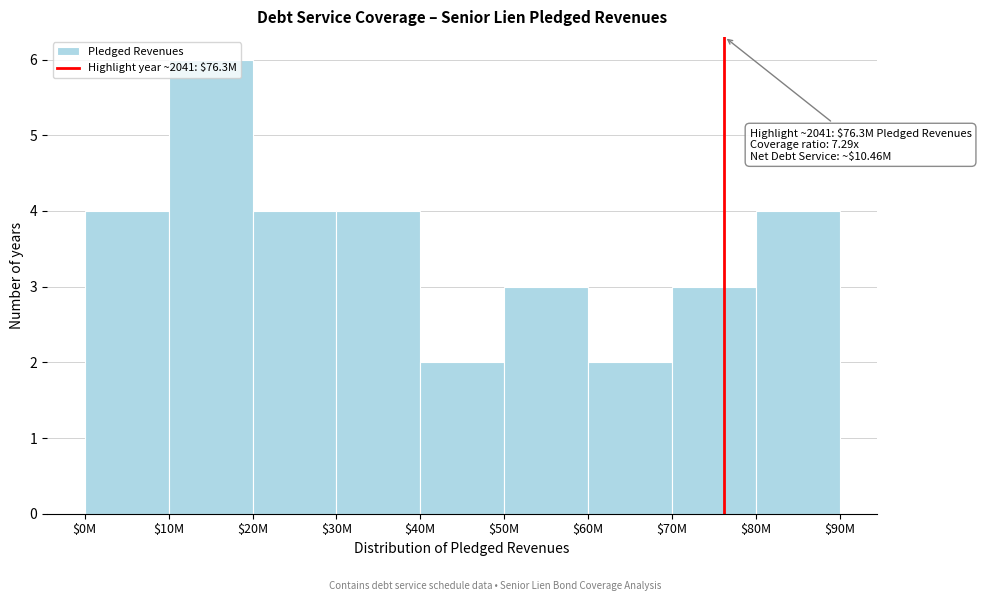

What position from the right is $70M?

2